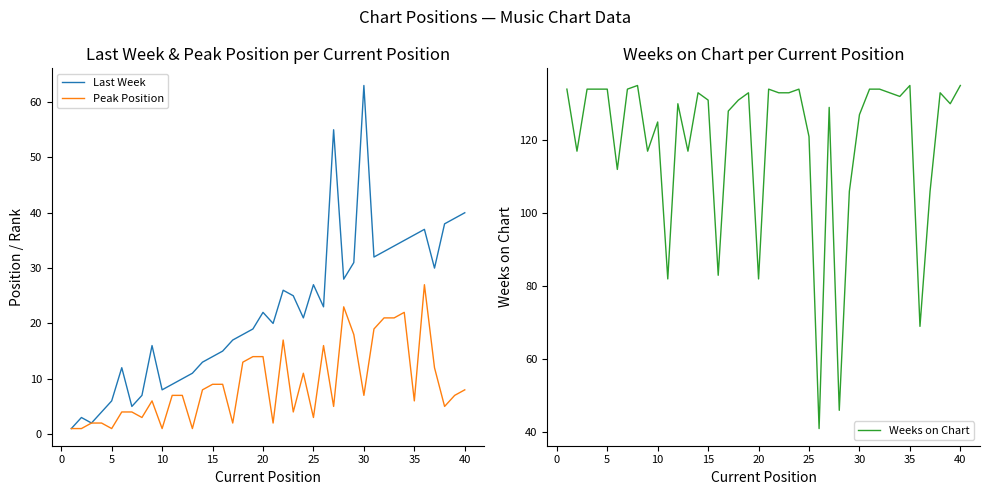

What is the maximum value for Peak Position?

27